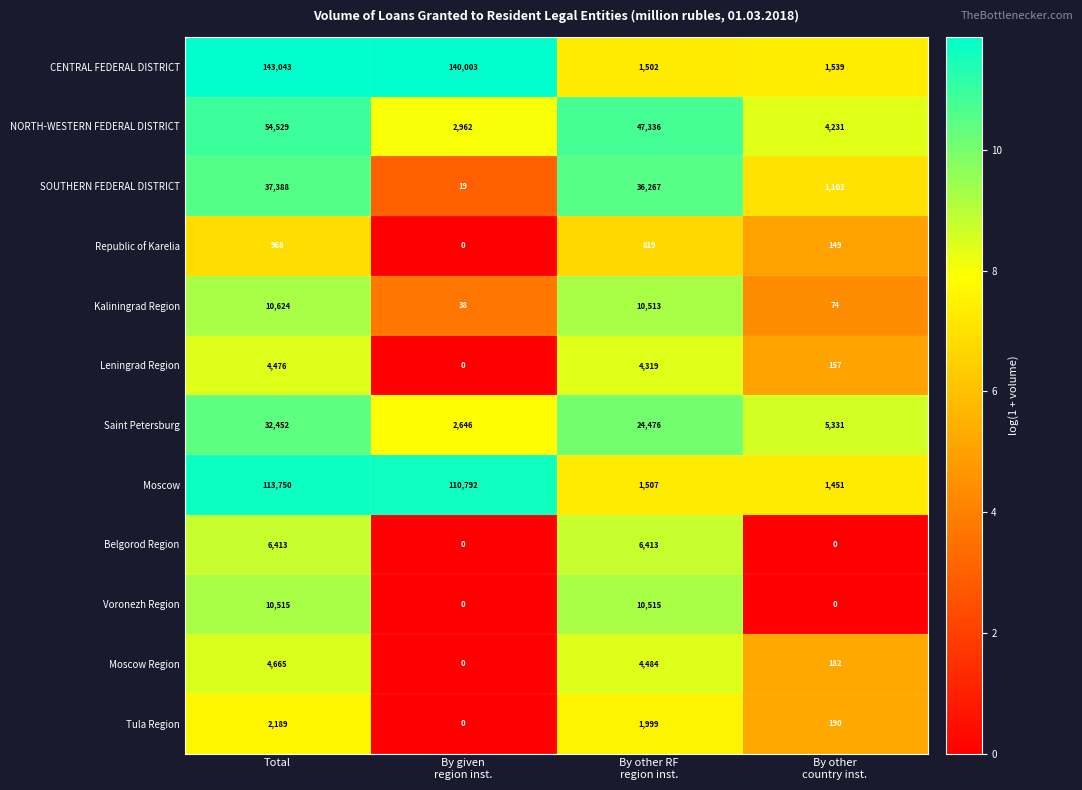

Rank the series by their maximum value, from highest to lowest.

CENTRAL FEDERAL DISTRICT, Moscow, NORTH-WESTERN FEDERAL DISTRICT, SOUTHERN FEDERAL DISTRICT, Saint Petersburg, Kaliningrad Region, Voronezh Region, Belgorod Region, Moscow Region, Leningrad Region, Tula Region, Republic of Karelia